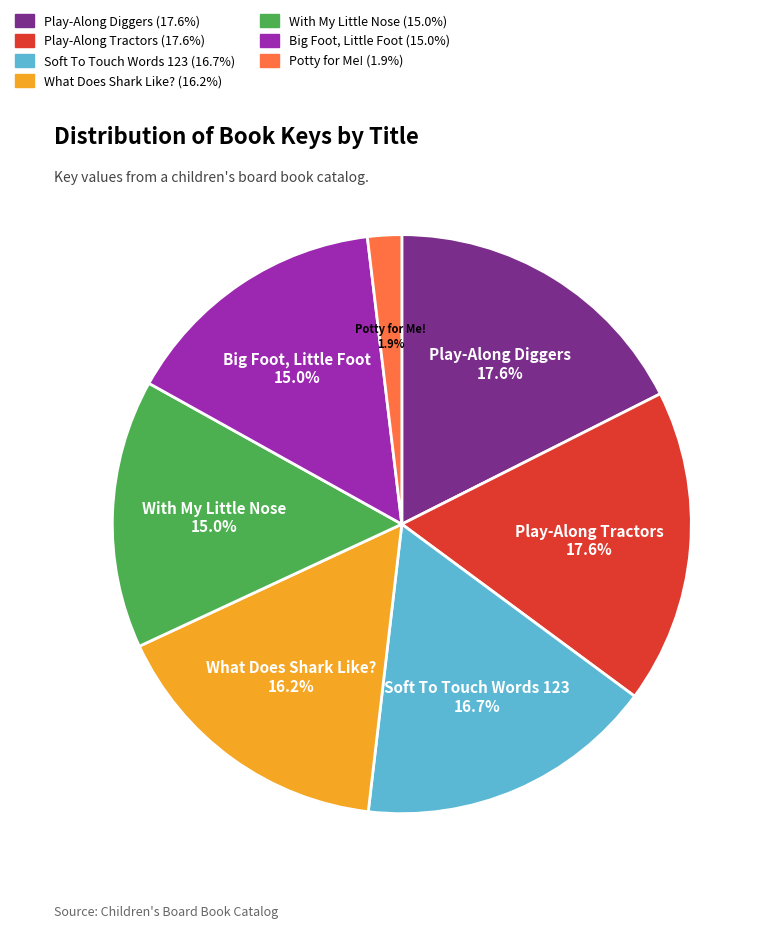

Which slice is the smallest?

Potty for Me!